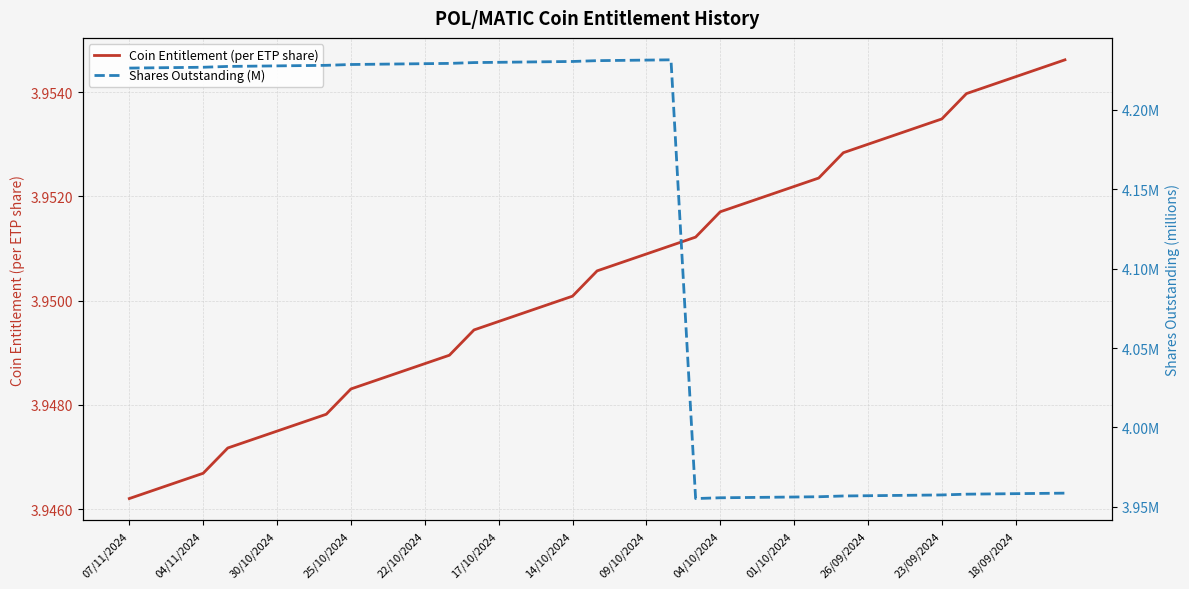

True or false: Coin Entitlement (per ETP share) and Shares Outstanding (M) cross at least once.

False